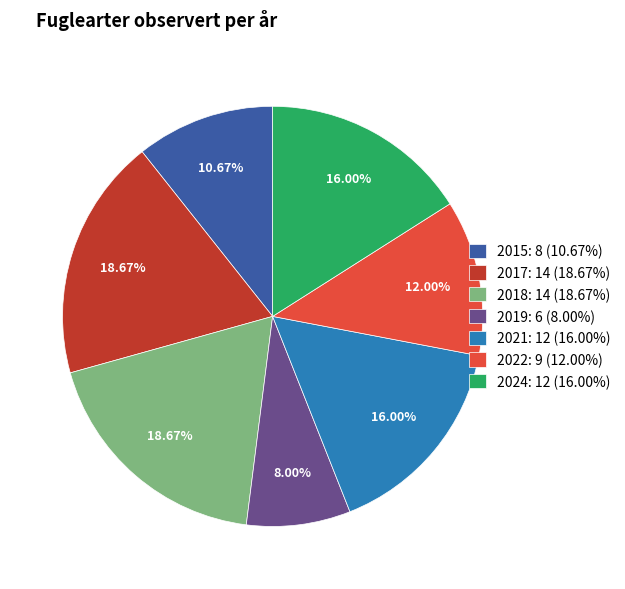

Approximately how many times larger is the value at 2015: 8 (10.67%) compared to 2024: 12 (16.00%)?

0.7